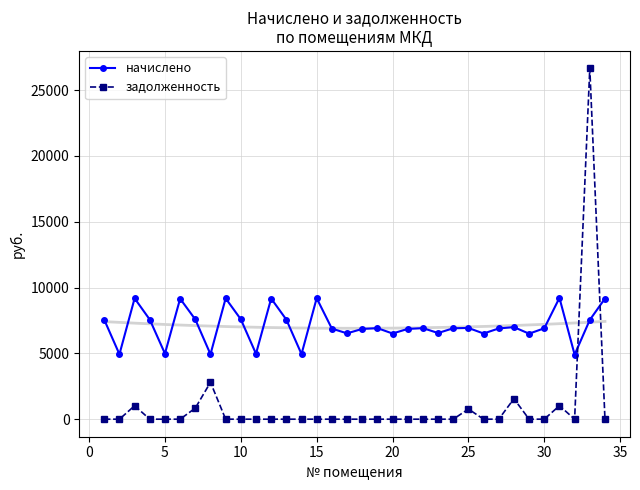

How many lines are shown in the chart?

2